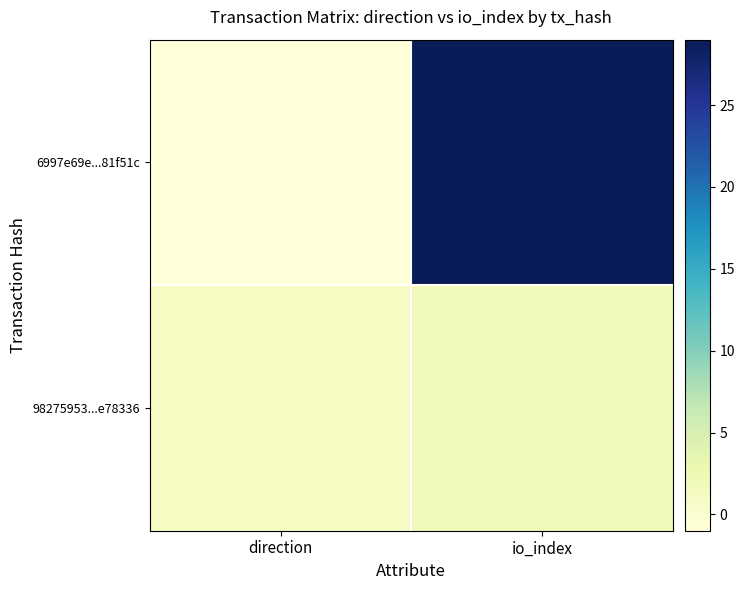

List the series in order of their peak value, highest first.

6997e69e...81f51c, 98275953...e78336